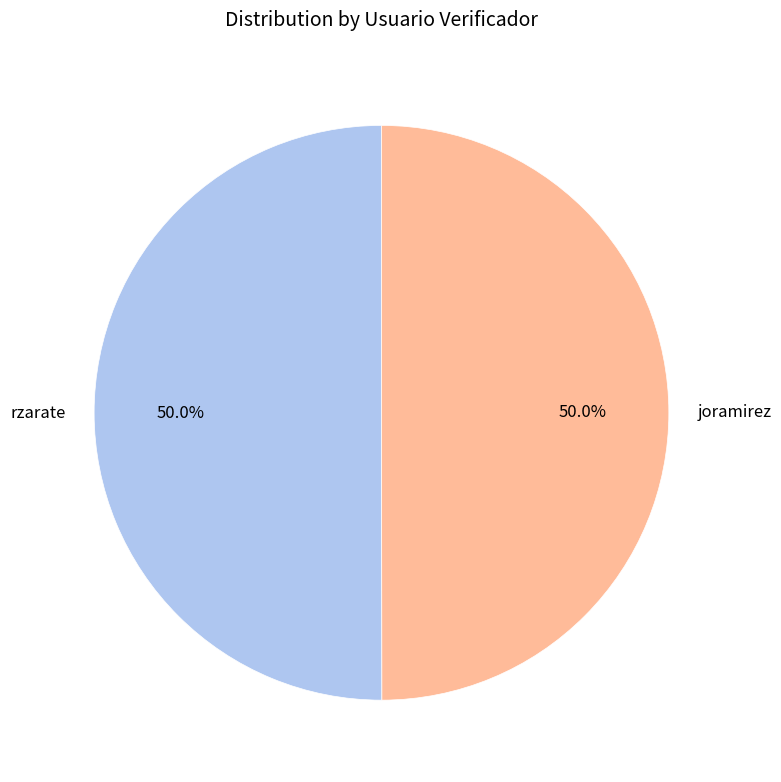

To the nearest percent, what is the average slice percentage?

50%